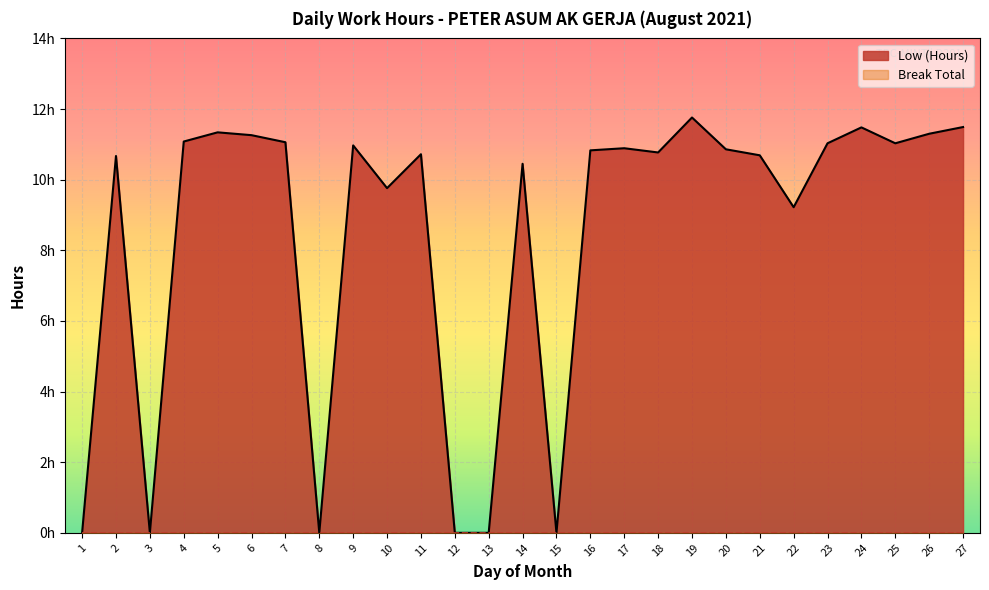

How many interior local valleys (lower than both neighbors) does the data have?

7